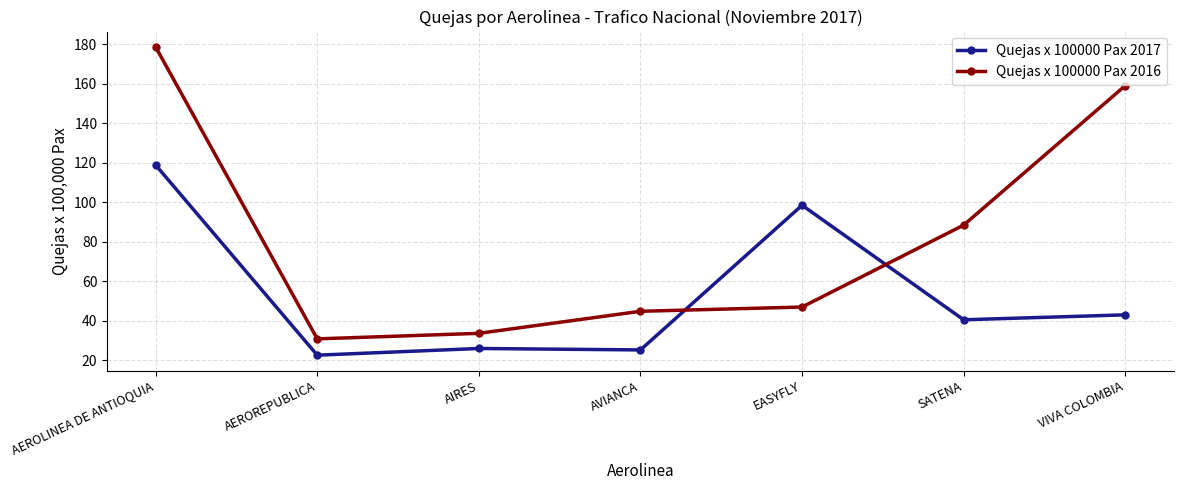

The Quejas x 100000 Pax 2016 series shows 33.6 at AIRES. True or false?

True